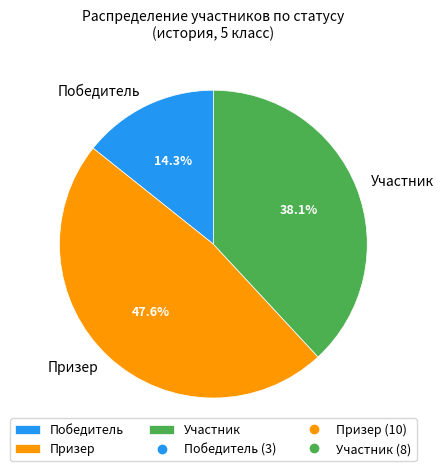

Count the number of slices in the pie.

3